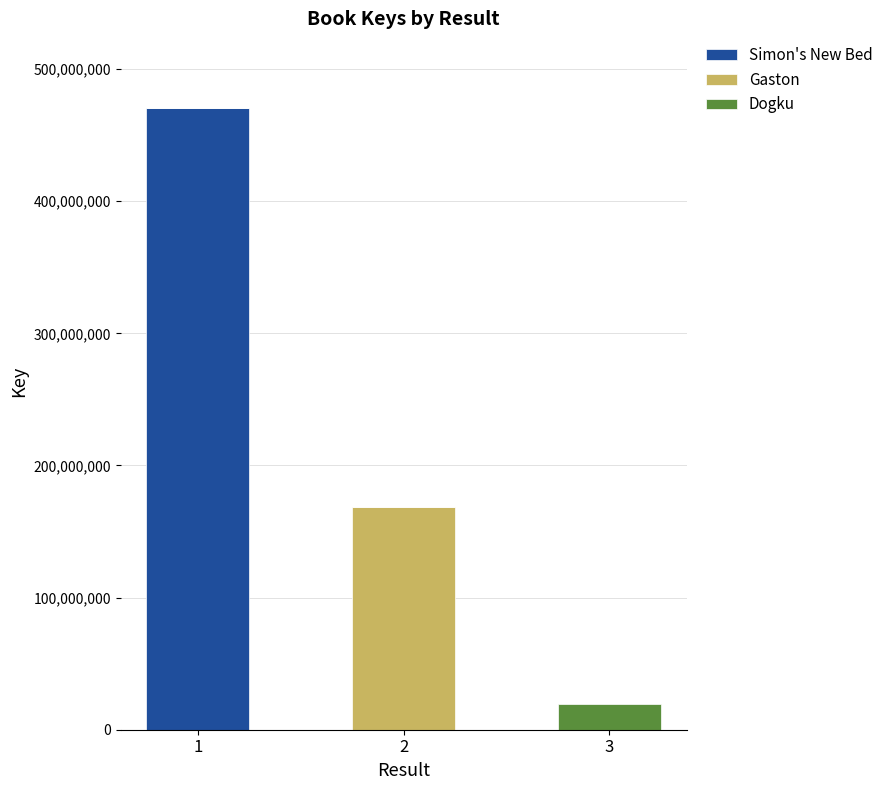

The Simon's New Bed series shows 470537775 at 1. True or false?

True